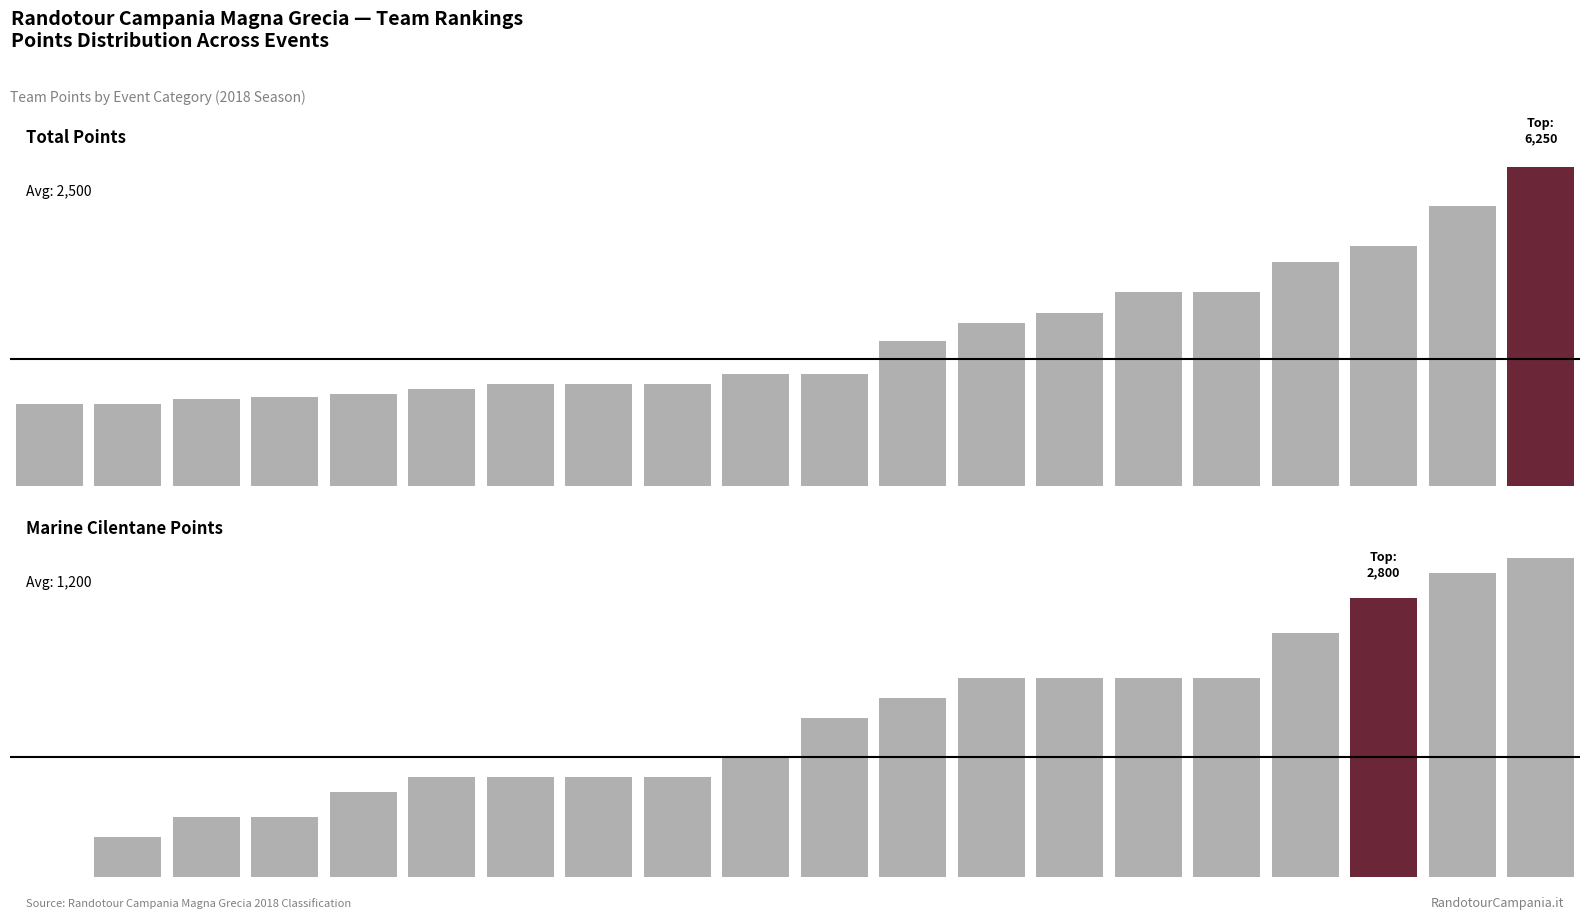

Which series has the largest total across all categories?

Totale Punti